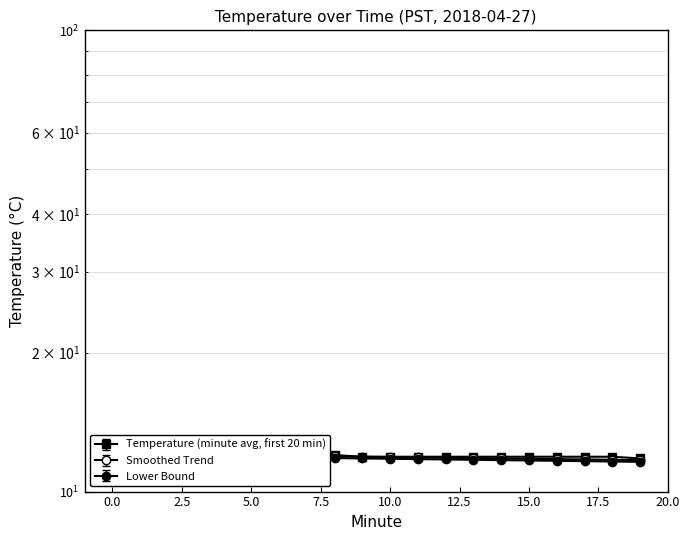

How many data points does each series have?

20